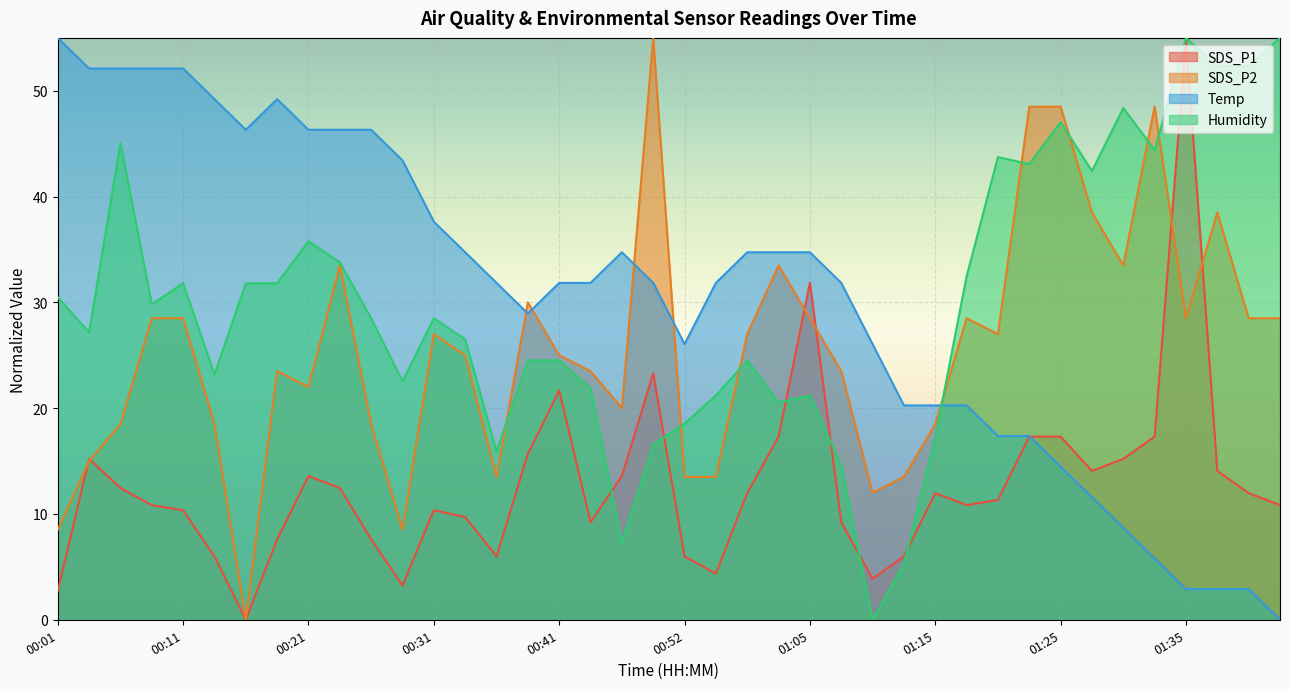

Where is Humidity nearest to the value 27?

00:03